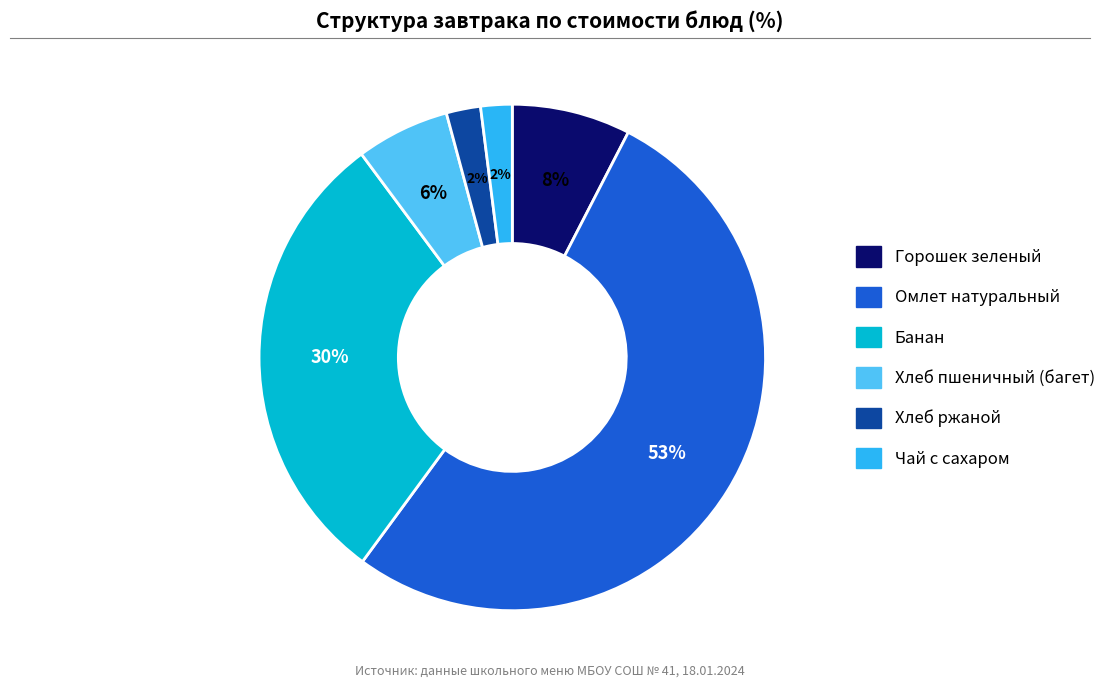

What percentage is the Горошек зеленый slice, to the nearest percent?

8%